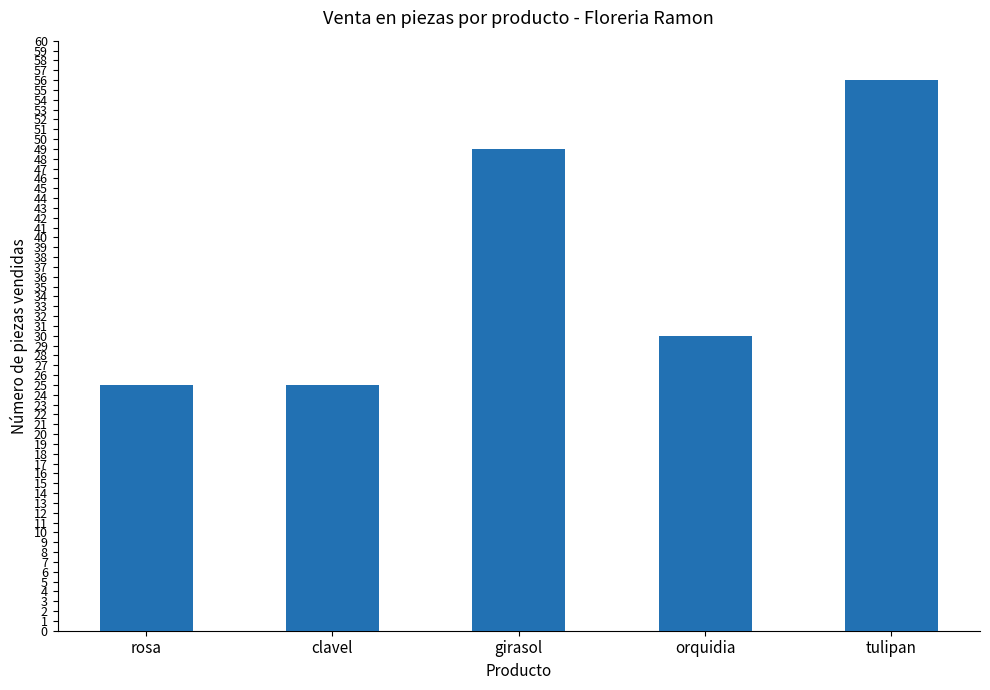

What is the difference between the maximum and minimum values?

31